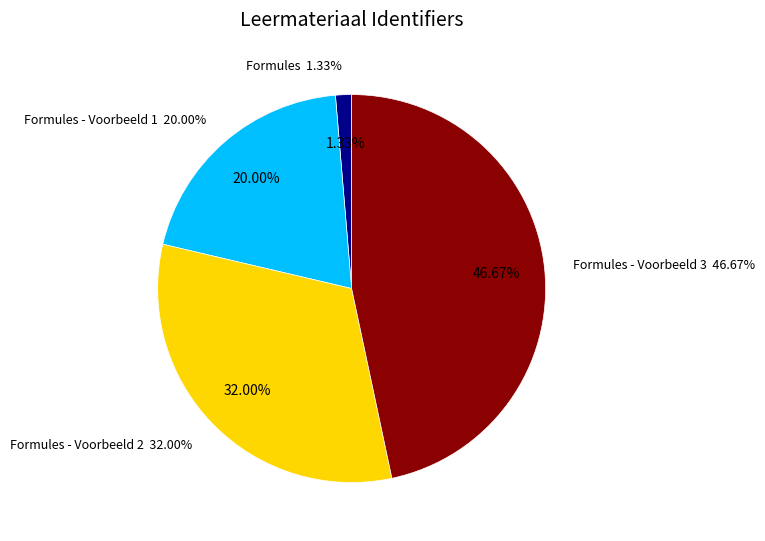

Rank the categories by value from highest to lowest.

Formules - Voorbeeld 3, Formules - Voorbeeld 2, Formules - Voorbeeld 1, Formules